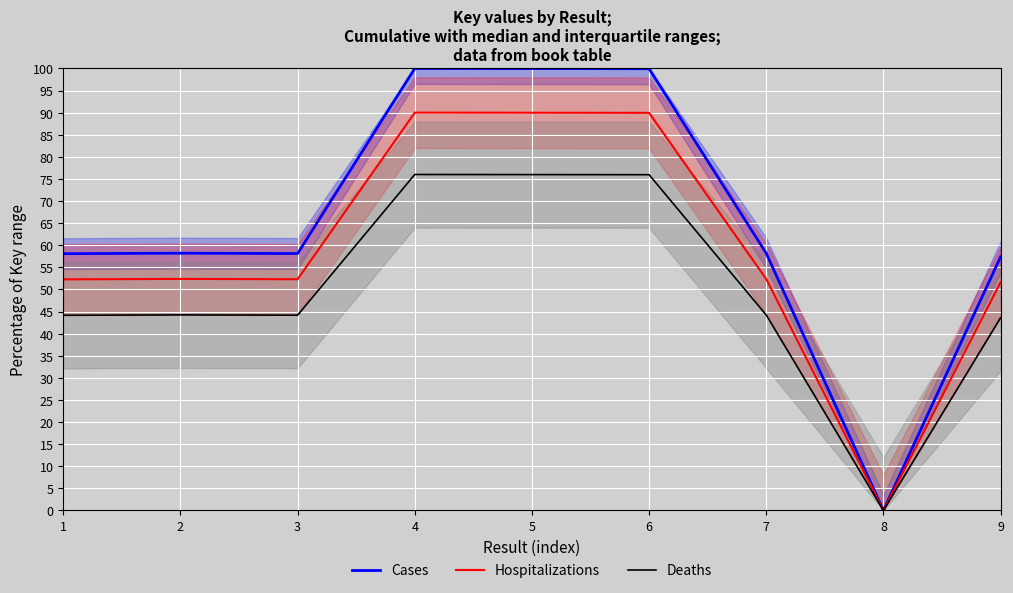

What is the value of the Hospitalizations point at the 1st from the left?

52.3